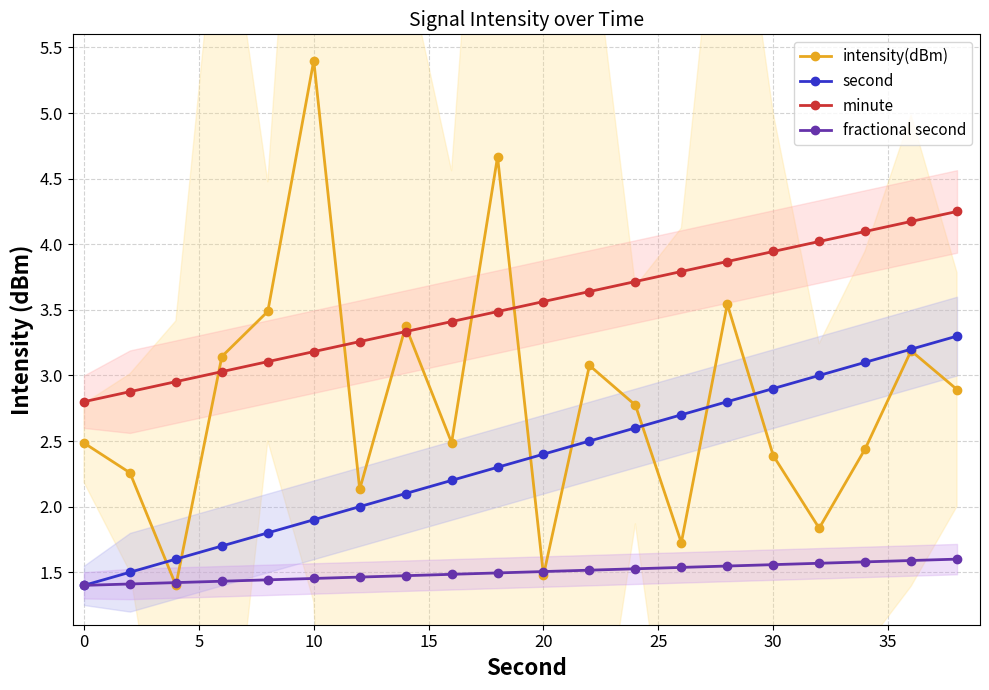

What is the minimum value for minute?

2.8